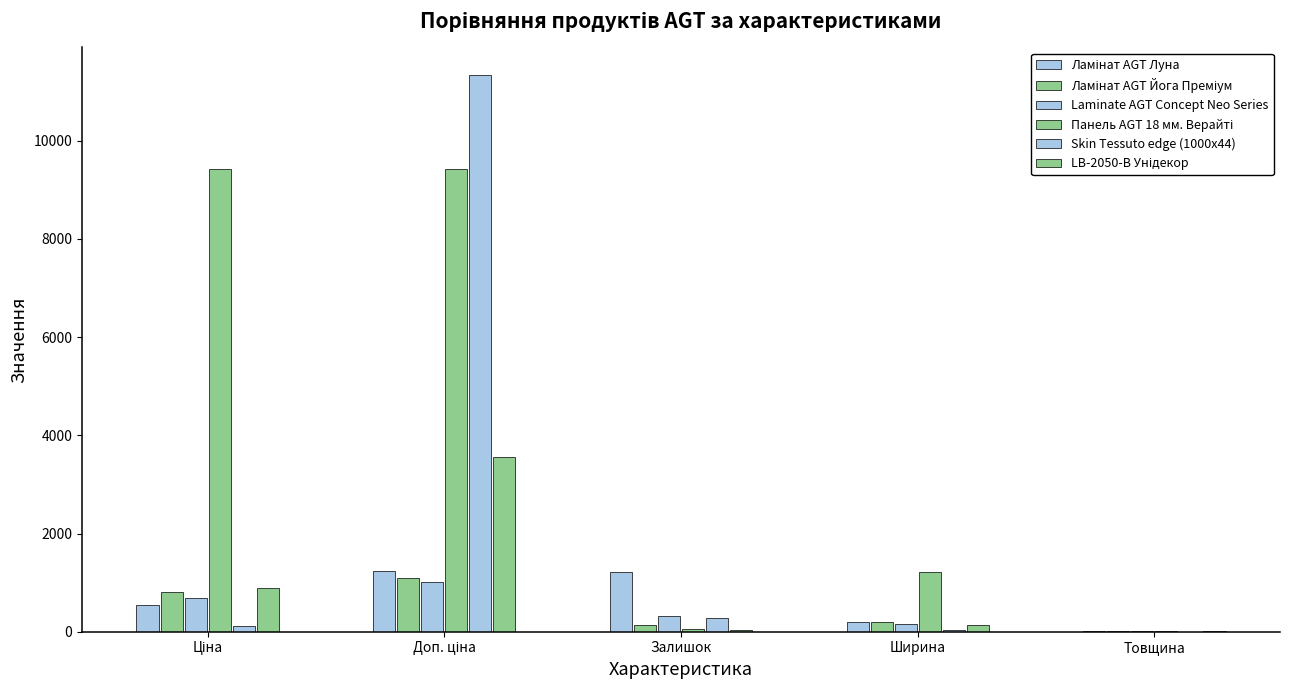

At which category is the sum across all series the highest?

Доп. ціна